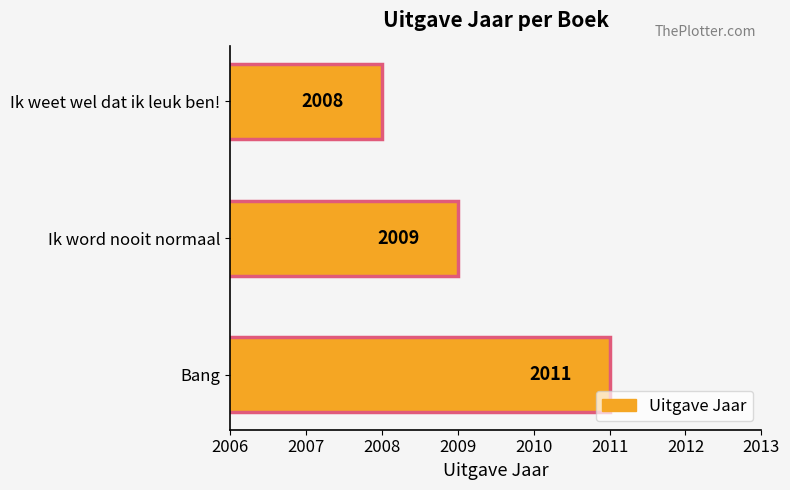

Which has a higher value, Ik weet wel dat ik leuk ben! or Bang?

Bang